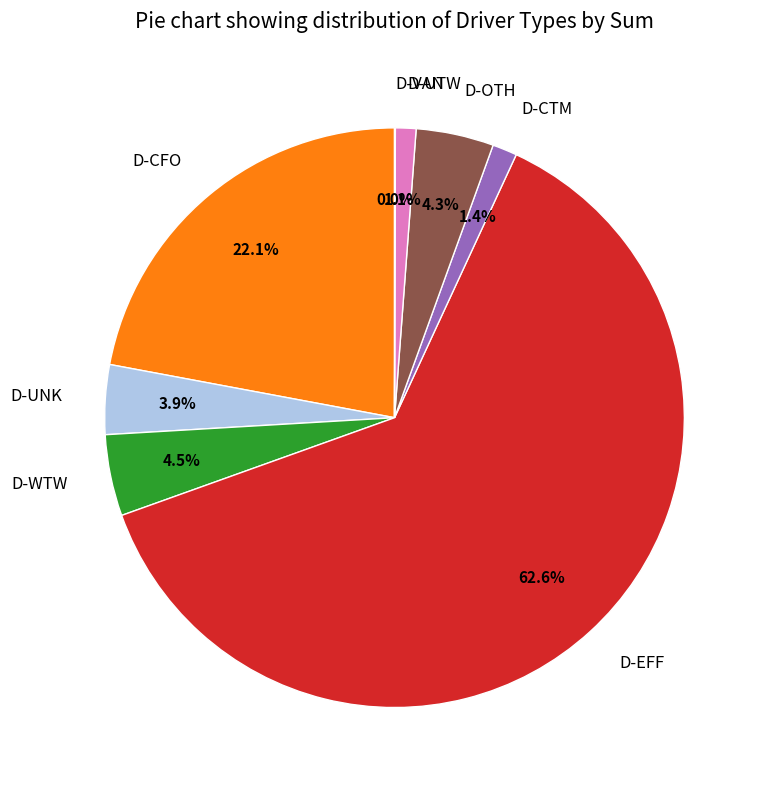

To the nearest percent, what is the difference between the largest and smallest slice percentages?

63%